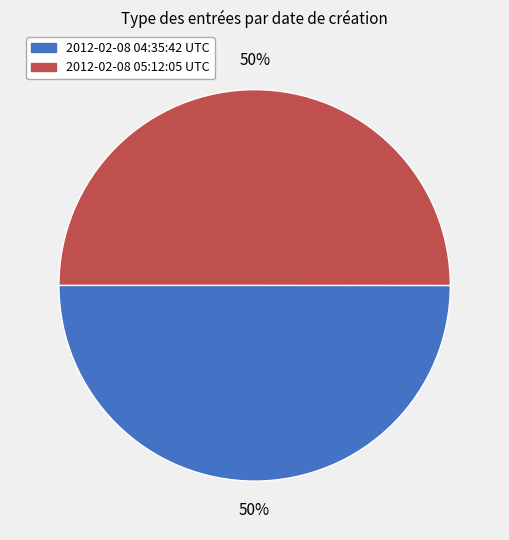

To the nearest percent, what portion does 2012-02-08 04:35:42 UTC represent?

50%